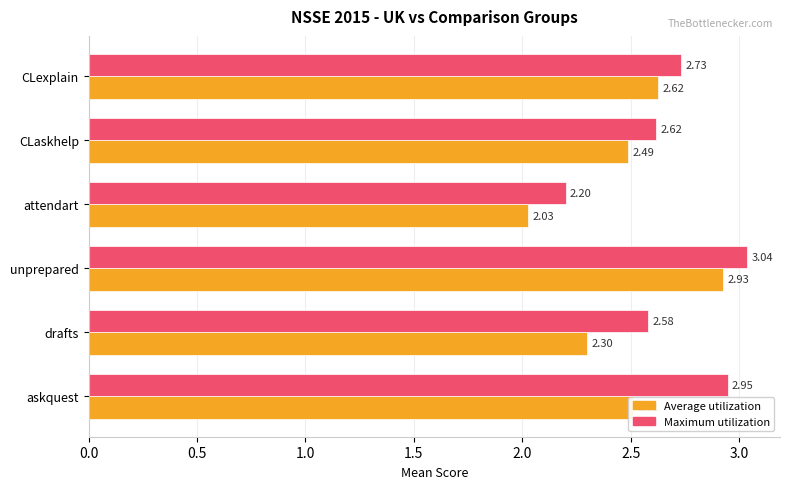

What are all the series names shown in the legend?

Average utilization, Maximum utilization